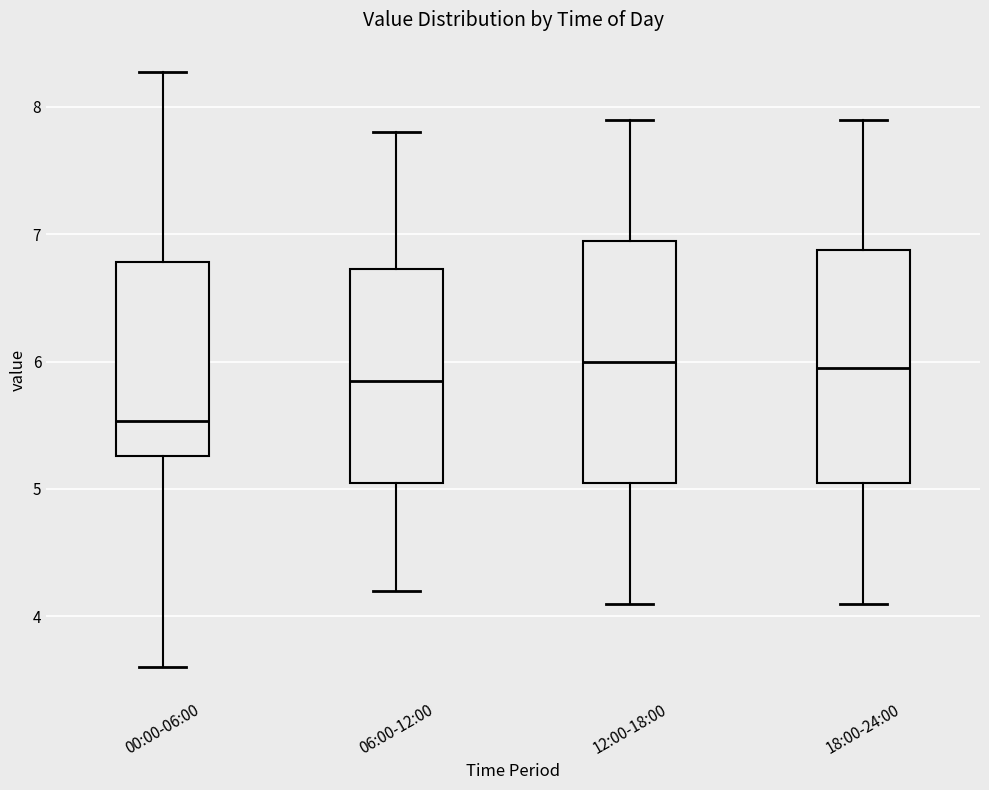

Where does the upper whisker of the box for 12:00-18:00 end on the y-axis? The values are not printed on the chart, so give them approximately, as read against the axis.

7.9